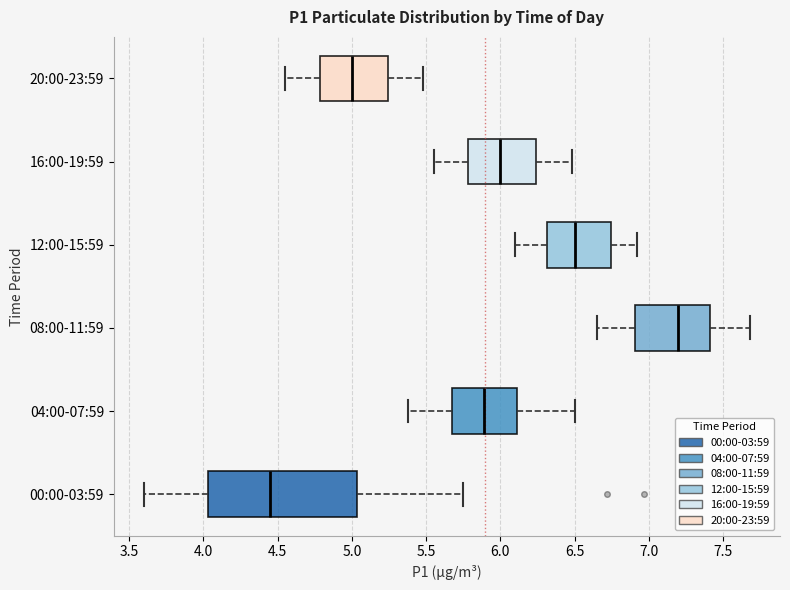

Where is the left edge of the box for 16:00-19:59 on the x-axis? The values are not printed on the chart, so give them approximately, as read against the axis.

5.80